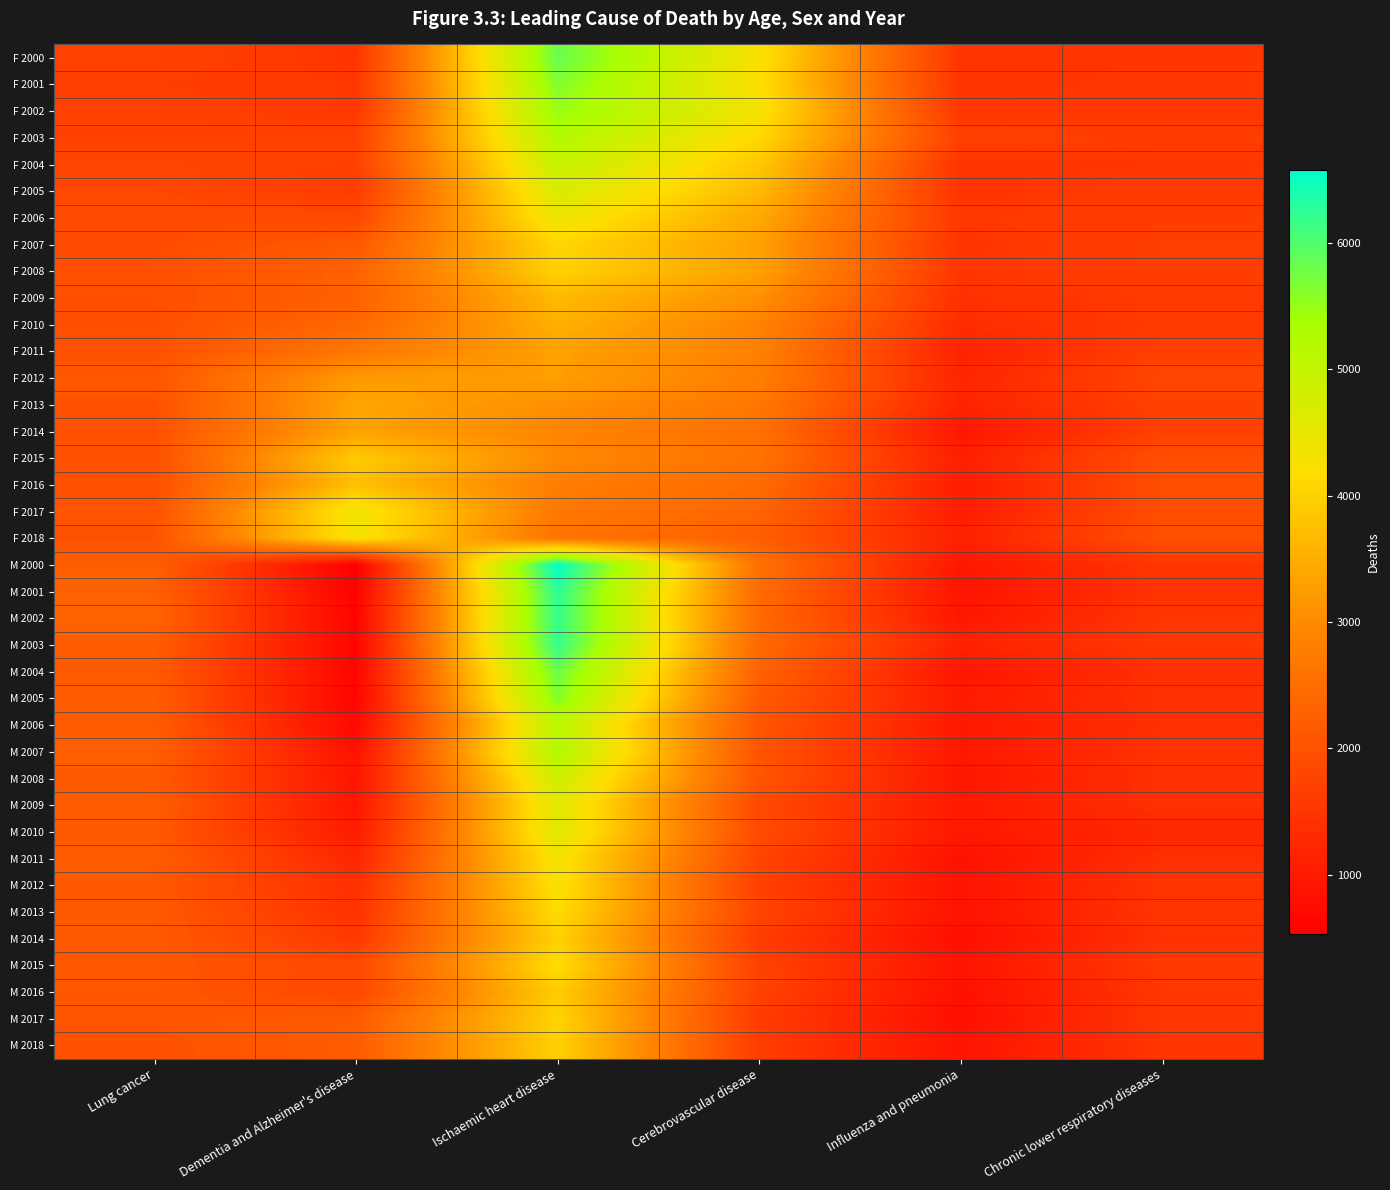

Reading left to right, list all the values displayed in this chart.

F 2000: Lung cancer=1723	Dementia and Alzheimer's disease=1478	Ischaemic heart disease=5834	Cerebrovascular disease=4259	Influenza and pneumonia=1491	Chronic lower respiratory diseases=1495
F 2001: Lung cancer=1638	Dementia and Alzheimer's disease=1547	Ischaemic heart disease=5656	Cerebrovascular disease=4183	Influenza and pneumonia=1471	Chronic lower respiratory diseases=1527
F 2002: Lung cancer=1722	Dementia and Alzheimer's disease=1527	Ischaemic heart disease=5502	Cerebrovascular disease=4309	Influenza and pneumonia=1527	Chronic lower respiratory diseases=1508
F 2003: Lung cancer=1707	Dementia and Alzheimer's disease=1726	Ischaemic heart disease=5241	Cerebrovascular disease=4088	Influenza and pneumonia=1706	Chronic lower respiratory diseases=1628
F 2004: Lung cancer=1772	Dementia and Alzheimer's disease=1709	Ischaemic heart disease=4964	Cerebrovascular disease=3861	Influenza and pneumonia=1473	Chronic lower respiratory diseases=1504
F 2005: Lung cancer=1814	Dementia and Alzheimer's disease=1609	Ischaemic heart disease=4702	Cerebrovascular disease=3655	Influenza and pneumonia=1462	Chronic lower respiratory diseases=1615
F 2006: Lung cancer=1900	Dementia and Alzheimer's disease=1849	Ischaemic heart disease=4433	Cerebrovascular disease=3406	Influenza and pneumonia=1546	Chronic lower respiratory diseases=1617
F 2007: Lung cancer=1876	Dementia and Alzheimer's disease=2131	Ischaemic heart disease=4083	Cerebrovascular disease=3294	Influenza and pneumonia=1476	Chronic lower respiratory diseases=1646
F 2008: Lung cancer=1966	Dementia and Alzheimer's disease=2286	Ischaemic heart disease=3989	Cerebrovascular disease=3316	Influenza and pneumonia=1521	Chronic lower respiratory diseases=1637
F 2009: Lung cancer=1951	Dementia and Alzheimer's disease=2272	Ischaemic heart disease=3674	Cerebrovascular disease=3065	Influenza and pneumonia=1411	Chronic lower respiratory diseases=1578
F 2010: Lung cancer=1948	Dementia and Alzheimer's disease=2373	Ischaemic heart disease=3539	Cerebrovascular disease=2875	Influenza and pneumonia=1351	Chronic lower respiratory diseases=1577
F 2011: Lung cancer=1978	Dementia and Alzheimer's disease=2675	Ischaemic heart disease=3316	Cerebrovascular disease=2829	Influenza and pneumonia=1160	Chronic lower respiratory diseases=1668
F 2012: Lung cancer=2095	Dementia and Alzheimer's disease=3224	Ischaemic heart disease=3283	Cerebrovascular disease=2789	Influenza and pneumonia=1217	Chronic lower respiratory diseases=1793
F 2013: Lung cancer=1993	Dementia and Alzheimer's disease=3385	Ischaemic heart disease=3084	Cerebrovascular disease=2672	Influenza and pneumonia=1180	Chronic lower respiratory diseases=1697
F 2014: Lung cancer=1998	Dementia and Alzheimer's disease=3340	Ischaemic heart disease=2883	Cerebrovascular disease=2518	Influenza and pneumonia=940	Chronic lower respiratory diseases=1689
F 2015: Lung cancer=1972	Dementia and Alzheimer's disease=3900	Ischaemic heart disease=2974	Cerebrovascular disease=2575	Influenza and pneumonia=1122	Chronic lower respiratory diseases=1937
F 2016: Lung cancer=1954	Dementia and Alzheimer's disease=3753	Ischaemic heart disease=2780	Cerebrovascular disease=2430	Influenza and pneumonia=1048	Chronic lower respiratory diseases=1930
F 2017: Lung cancer=2033	Dementia and Alzheimer's disease=4384	Ischaemic heart disease=2693	Cerebrovascular disease=2330	Influenza and pneumonia=1064	Chronic lower respiratory diseases=1931
F 2018: Lung cancer=1999	Dementia and Alzheimer's disease=4297	Ischaemic heart disease=2621	Cerebrovascular disease=2210	Influenza and pneumonia=1138	Chronic lower respiratory diseases=1974
M 2000: Lung cancer=2225	Dementia and Alzheimer's disease=535	Ischaemic heart disease=6578	Cerebrovascular disease=2544	Influenza and pneumonia=952	Chronic lower respiratory diseases=1514
M 2001: Lung cancer=2277	Dementia and Alzheimer's disease=586	Ischaemic heart disease=6258	Cerebrovascular disease=2438	Influenza and pneumonia=904	Chronic lower respiratory diseases=1461
M 2002: Lung cancer=2317	Dementia and Alzheimer's disease=624	Ischaemic heart disease=6190	Cerebrovascular disease=2413	Influenza and pneumonia=945	Chronic lower respiratory diseases=1516
M 2003: Lung cancer=2186	Dementia and Alzheimer's disease=625	Ischaemic heart disease=6200	Cerebrovascular disease=2409	Influenza and pneumonia=1168	Chronic lower respiratory diseases=1542
M 2004: Lung cancer=2151	Dementia and Alzheimer's disease=645	Ischaemic heart disease=5814	Cerebrovascular disease=2294	Influenza and pneumonia=929	Chronic lower respiratory diseases=1403
M 2005: Lung cancer=2195	Dementia and Alzheimer's disease=641	Ischaemic heart disease=5629	Cerebrovascular disease=2134	Influenza and pneumonia=1032	Chronic lower respiratory diseases=1412
M 2006: Lung cancer=2162	Dementia and Alzheimer's disease=704	Ischaemic heart disease=5099	Cerebrovascular disease=2060	Influenza and pneumonia=969	Chronic lower respiratory diseases=1384
M 2007: Lung cancer=2239	Dementia and Alzheimer's disease=864	Ischaemic heart disease=5260	Cerebrovascular disease=2039	Influenza and pneumonia=973	Chronic lower respiratory diseases=1458
M 2008: Lung cancer=2114	Dementia and Alzheimer's disease=928	Ischaemic heart disease=4852	Cerebrovascular disease=2051	Influenza and pneumonia=942	Chronic lower respiratory diseases=1400
M 2009: Lung cancer=2196	Dementia and Alzheimer's disease=947	Ischaemic heart disease=4600	Cerebrovascular disease=1841	Influenza and pneumonia=999	Chronic lower respiratory diseases=1408
M 2010: Lung cancer=2107	Dementia and Alzheimer's disease=1037	Ischaemic heart disease=4599	Cerebrovascular disease=1889	Influenza and pneumonia=985	Chronic lower respiratory diseases=1230
M 2011: Lung cancer=2200	Dementia and Alzheimer's disease=1236	Ischaemic heart disease=4320	Cerebrovascular disease=1765	Influenza and pneumonia=842	Chronic lower respiratory diseases=1394
M 2012: Lung cancer=2094	Dementia and Alzheimer's disease=1385	Ischaemic heart disease=4258	Cerebrovascular disease=1686	Influenza and pneumonia=892	Chronic lower respiratory diseases=1458
M 2013: Lung cancer=2127	Dementia and Alzheimer's disease=1434	Ischaemic heart disease=4155	Cerebrovascular disease=1774	Influenza and pneumonia=875	Chronic lower respiratory diseases=1487
M 2014: Lung cancer=2119	Dementia and Alzheimer's disease=1575	Ischaemic heart disease=3989	Cerebrovascular disease=1605	Influenza and pneumonia=802	Chronic lower respiratory diseases=1427
M 2015: Lung cancer=2075	Dementia and Alzheimer's disease=1836	Ischaemic heart disease=4168	Cerebrovascular disease=1727	Influenza and pneumonia=905	Chronic lower respiratory diseases=1575
M 2016: Lung cancer=2081	Dementia and Alzheimer's disease=1818	Ischaemic heart disease=3917	Cerebrovascular disease=1712	Influenza and pneumonia=831	Chronic lower respiratory diseases=1508
M 2017: Lung cancer=2036	Dementia and Alzheimer's disease=2165	Ischaemic heart disease=4034	Cerebrovascular disease=1597	Influenza and pneumonia=807	Chronic lower respiratory diseases=1518
M 2018: Lung cancer=1981	Dementia and Alzheimer's disease=2187	Ischaemic heart disease=3994	Cerebrovascular disease=1621	Influenza and pneumonia=893	Chronic lower respiratory diseases=1495